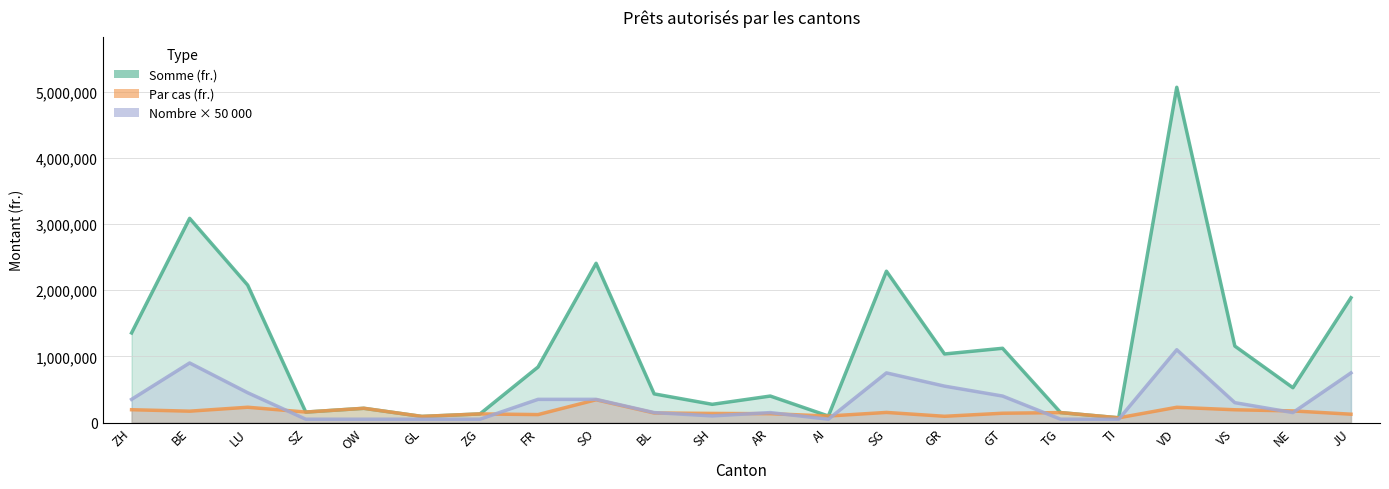

Between SG and AR, which is larger?

SG